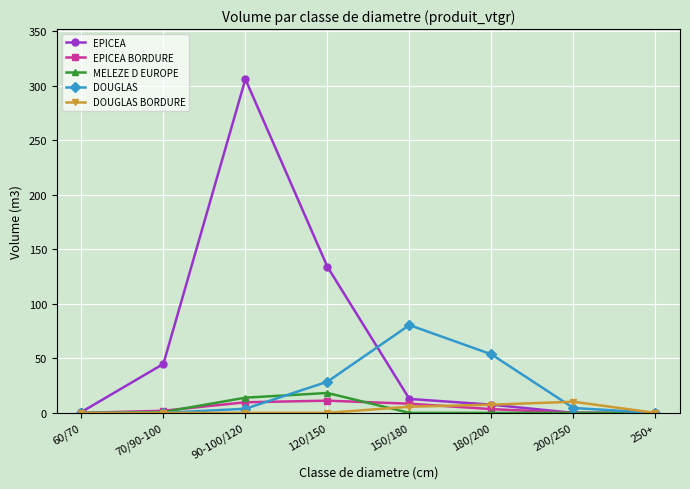

How many lines are shown in the chart?

5